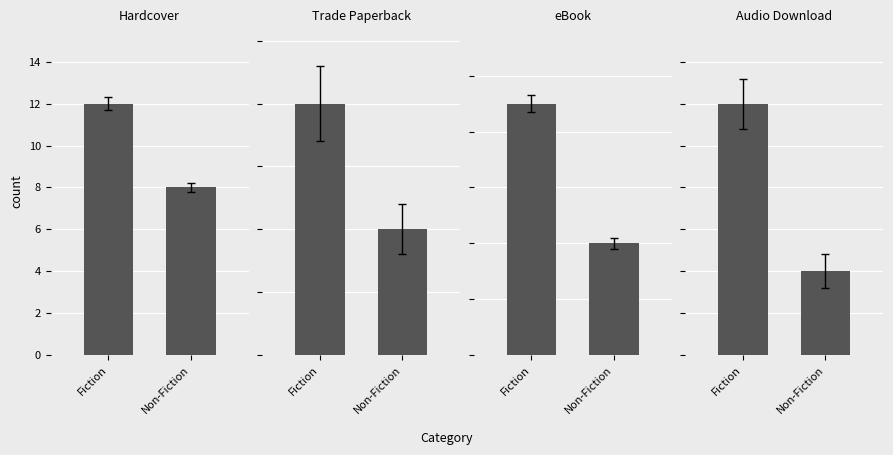

What is the label of the 1st bar from the right?

Non-Fiction